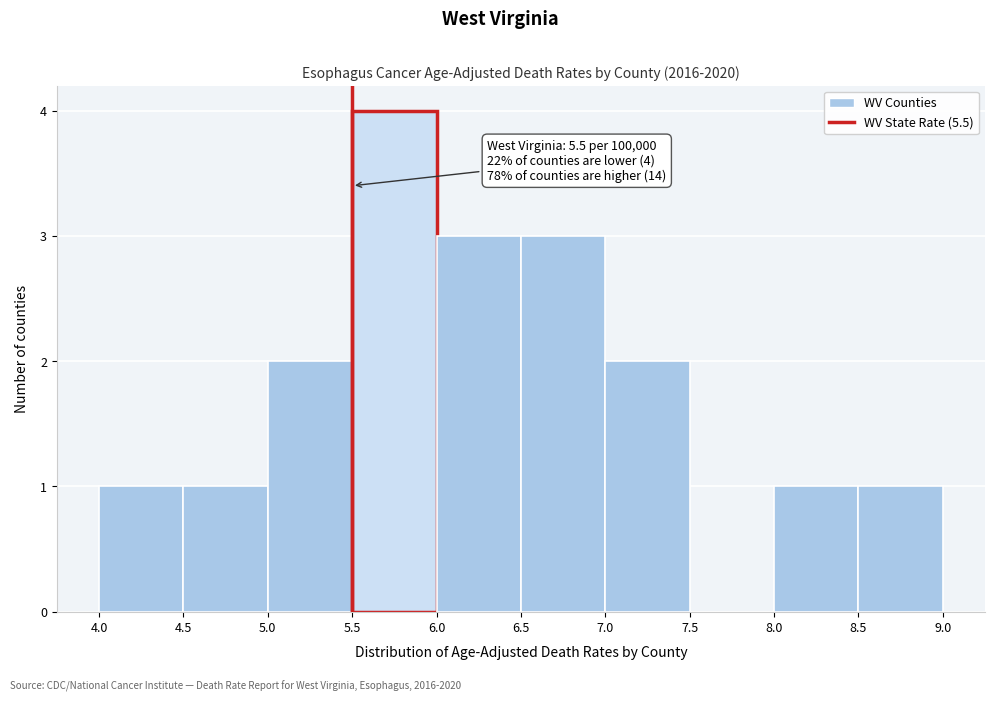

Over which range of the x-axis is the bar tallest?

5.5 to 6.0